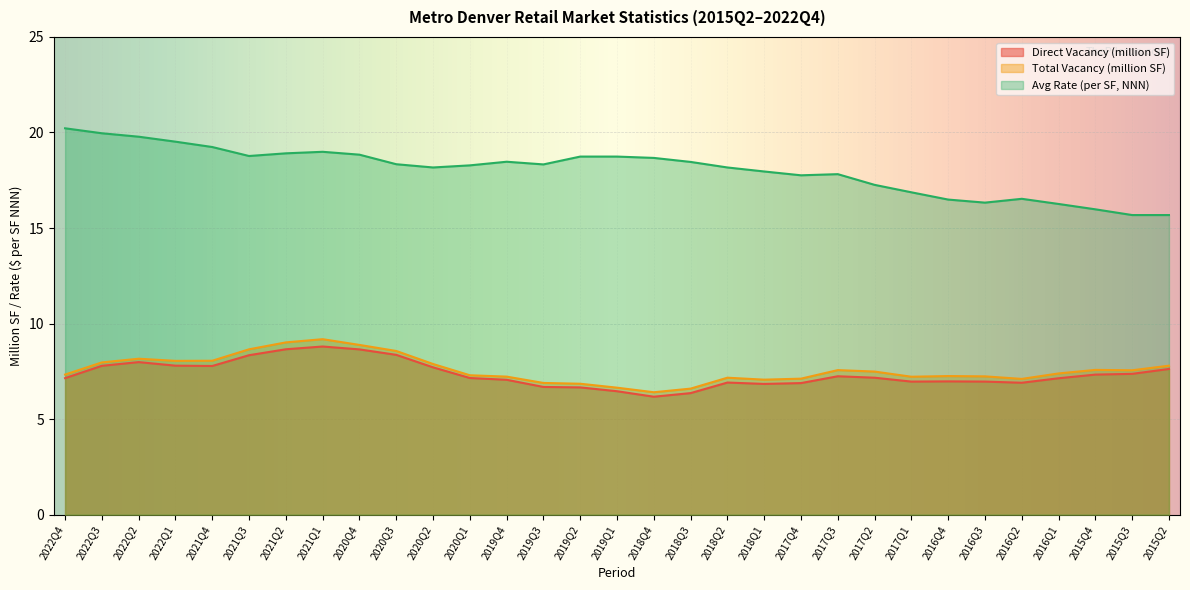

The Direct Vacancy (million SF) series shows 7.8 at 2022Q1. True or false?

True